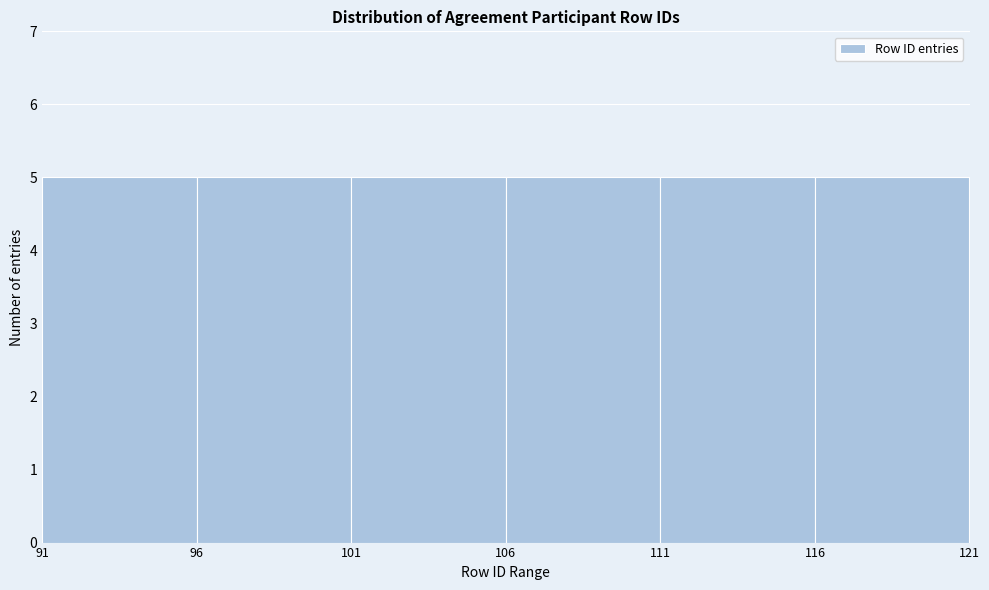

Reading left to right, transcribe this chart: for each bar, give the range it covers on the x-axis and its height. The values are not printed on the chart, so give them approximately, as read against the axis.

91 to 96: 5
96 to 101: 5
101 to 106: 5
106 to 111: 5
111 to 116: 5
116 to 121: 5